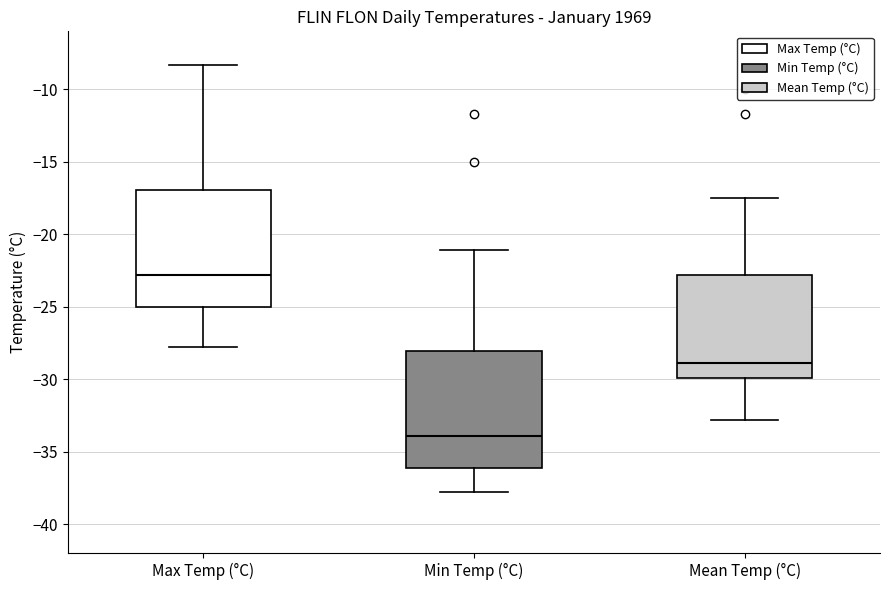

Reading left to right, transcribe this box plot: for each box, give where its median line is, the range the box spans, and where its two whiskers end, as read against the y-axis. The values are not printed on the chart, so give them approximately, as read against the axis.

Max Temp (°C): median -23.0, box -25.0 to -17.0, whiskers -28.0 to -8.5
Min Temp (°C): median -34.0, box -36.0 to -28.0, whiskers -38.0 to -21.0
Mean Temp (°C): median -29.0, box -30.0 to -23.0, whiskers -33.0 to -17.5